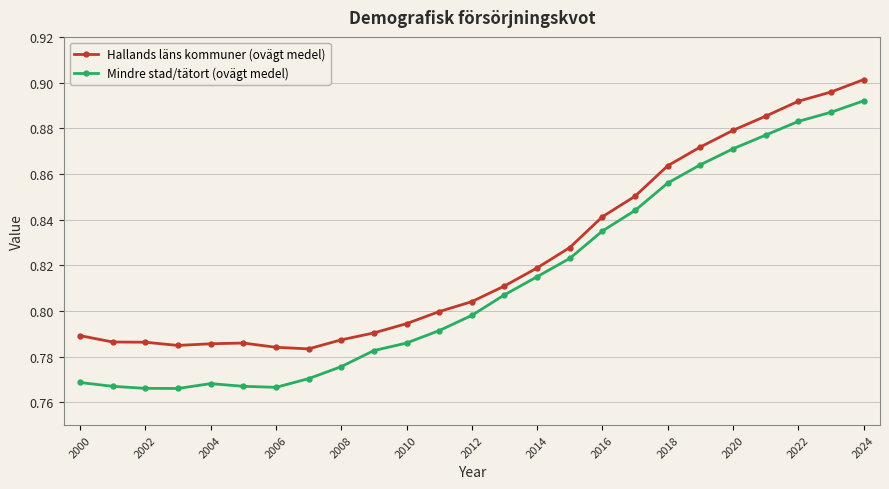

True or false: Mindre stad/tätort (ovägt medel) and Hallands läns kommuner (ovägt medel) cross at least once.

False